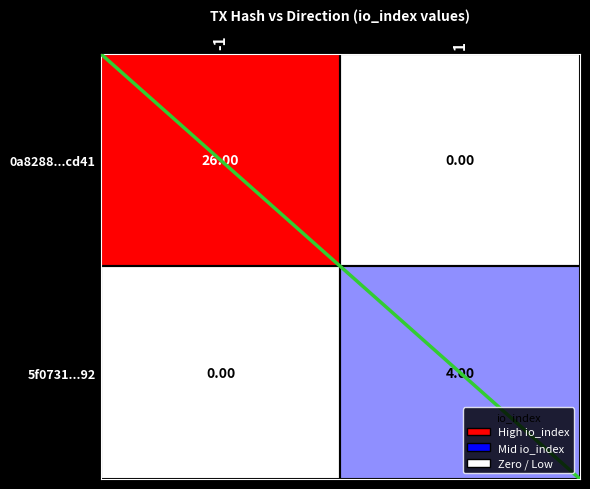

Which series has the largest range (max minus min)?

0a8288...cd41